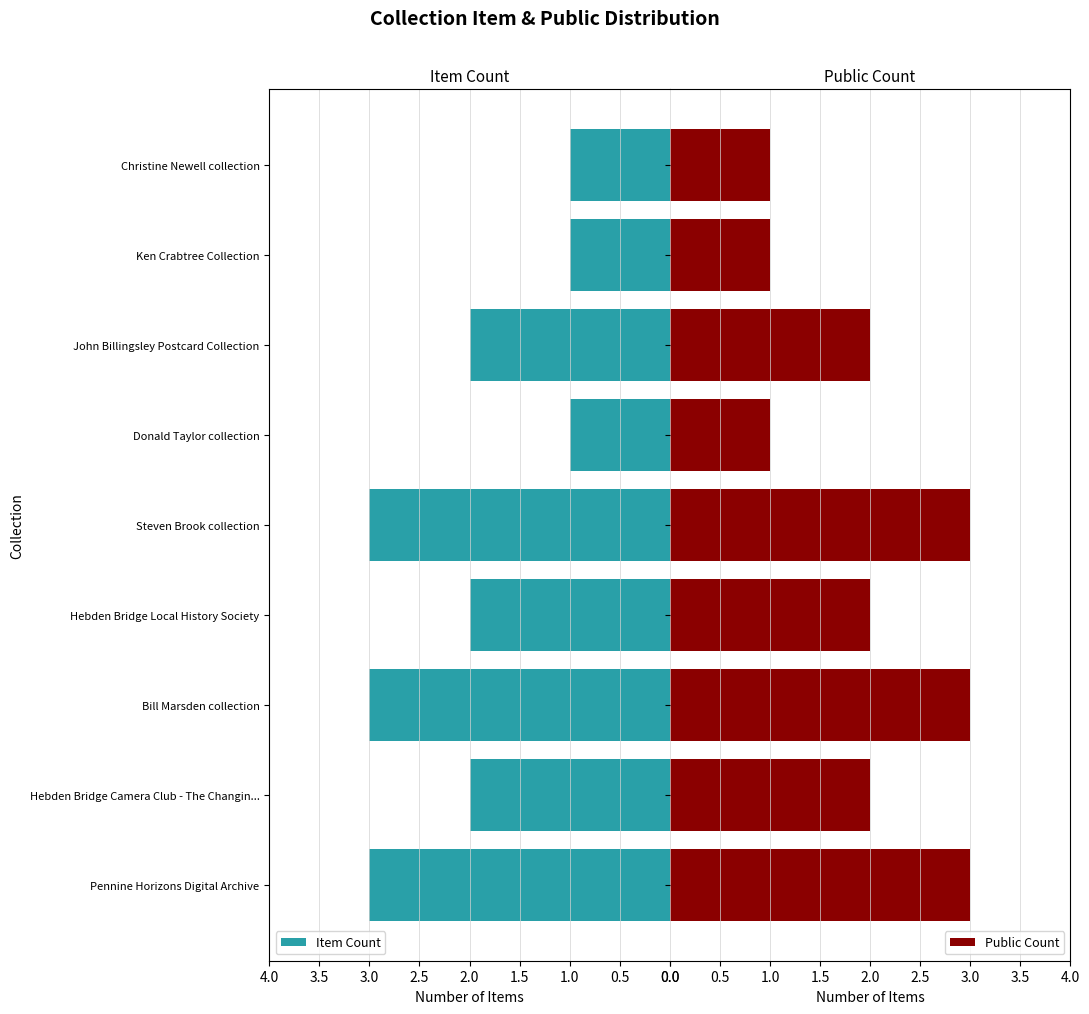

The value of Item Count at Bill Marsden collection is 4. True or false?

False